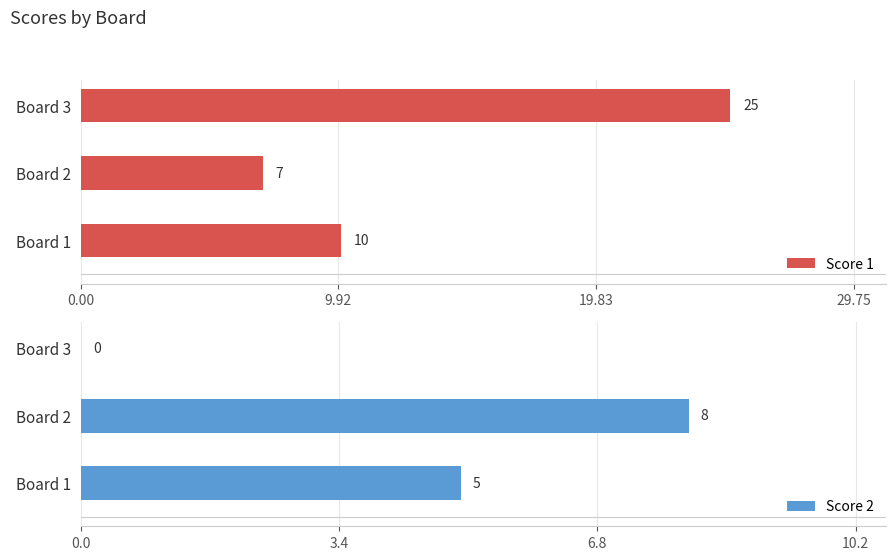

Rank the series by their average value, from lowest to highest.

Score 2, Score 1